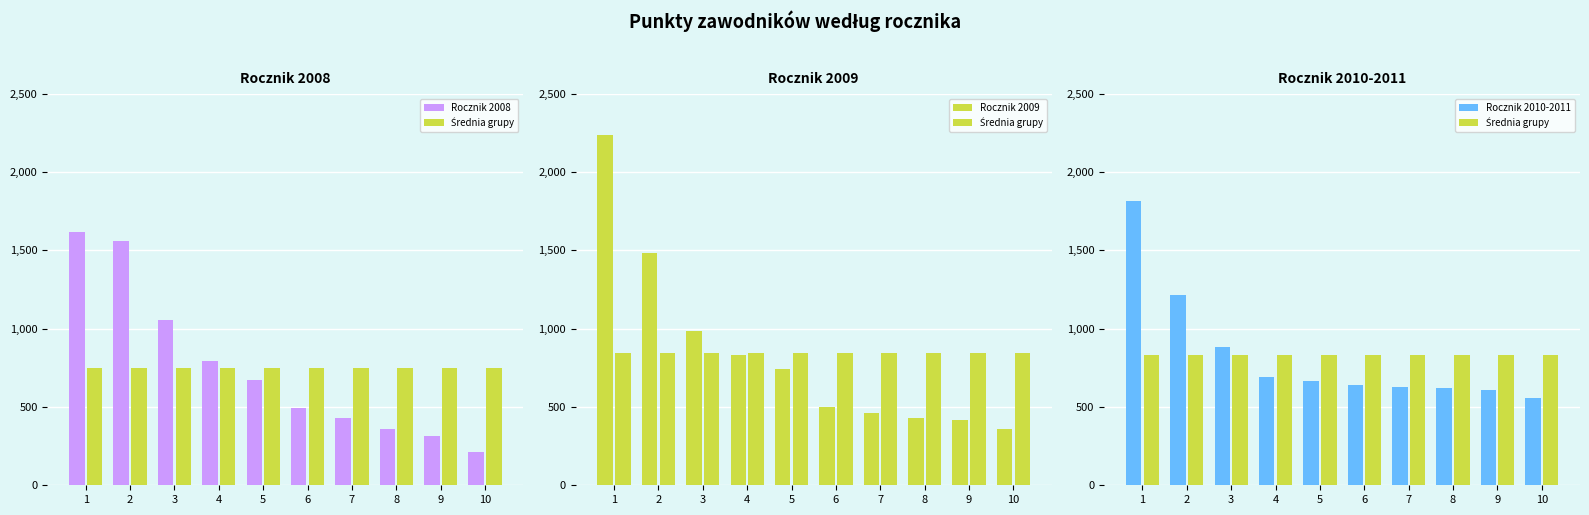

At which category is the sum across all series the highest?

1